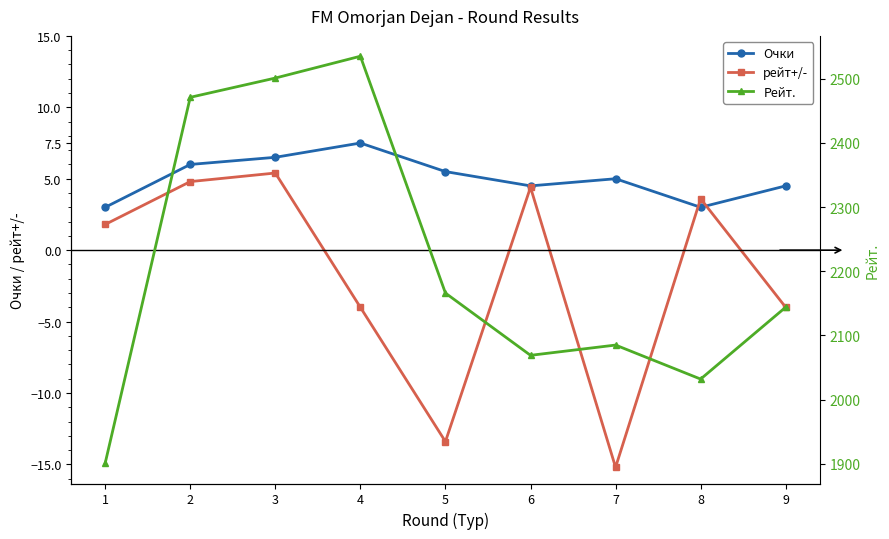

How many series are shown in this chart?

3